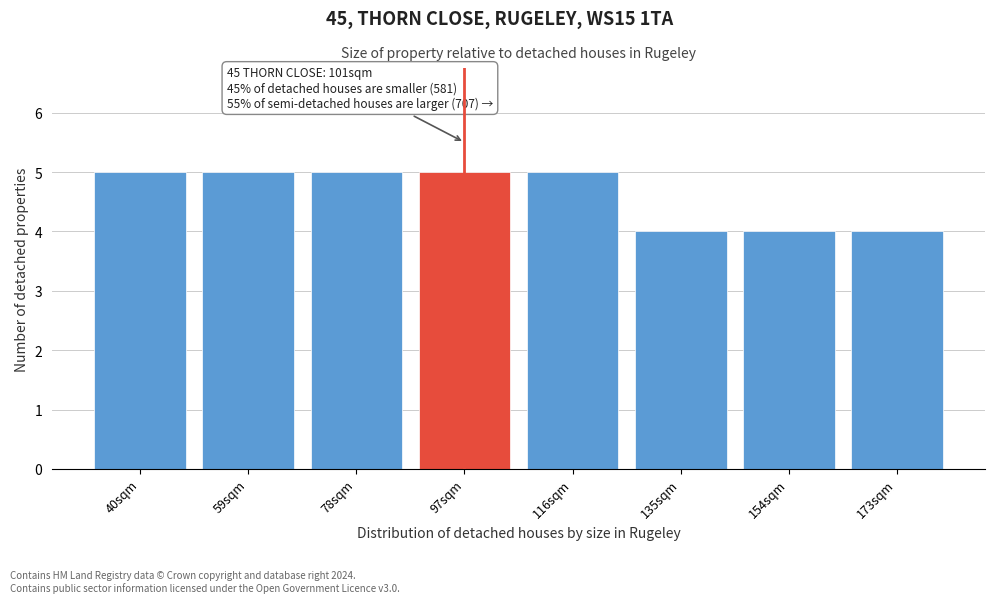

Reading left to right, list all the values displayed in this chart.

5	5	5	5	5	4	4	4